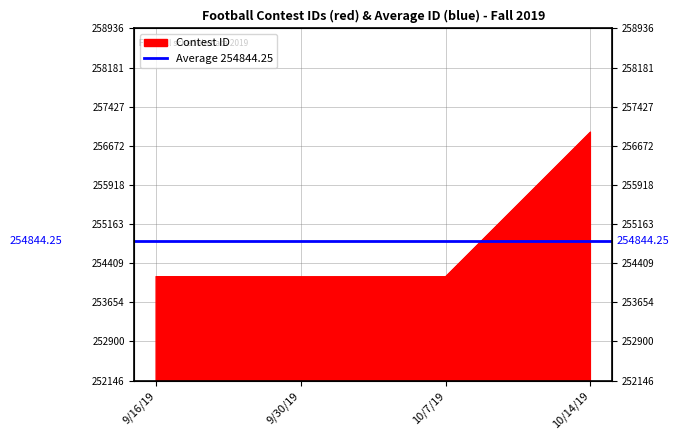

What is the sum of the values at 9/16/19 and 10/7/19?

508295